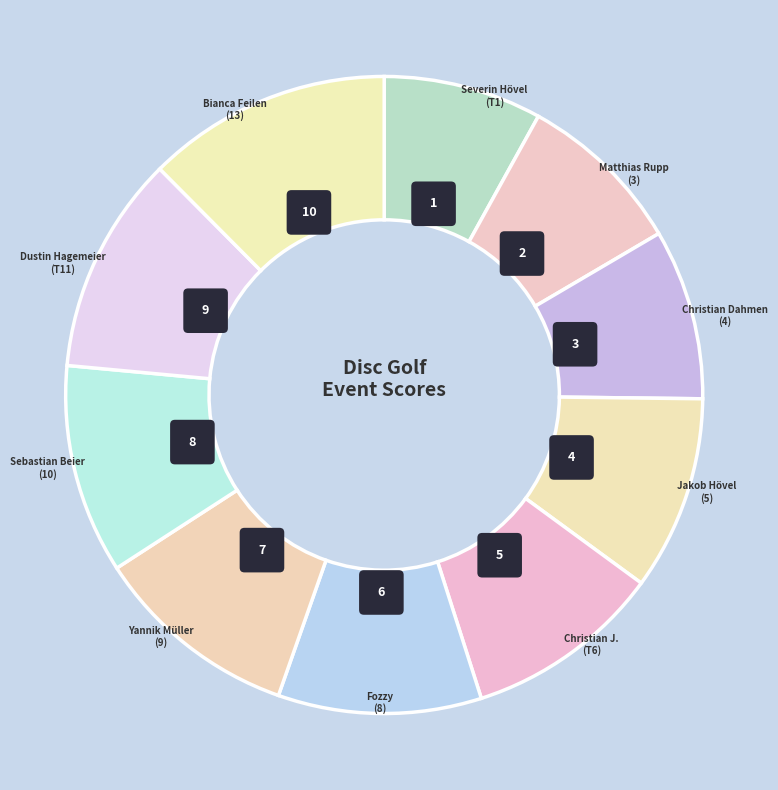

Between Severin Hövel
(T1) and Yannik Müller
(9), which is larger?

Yannik Müller
(9)